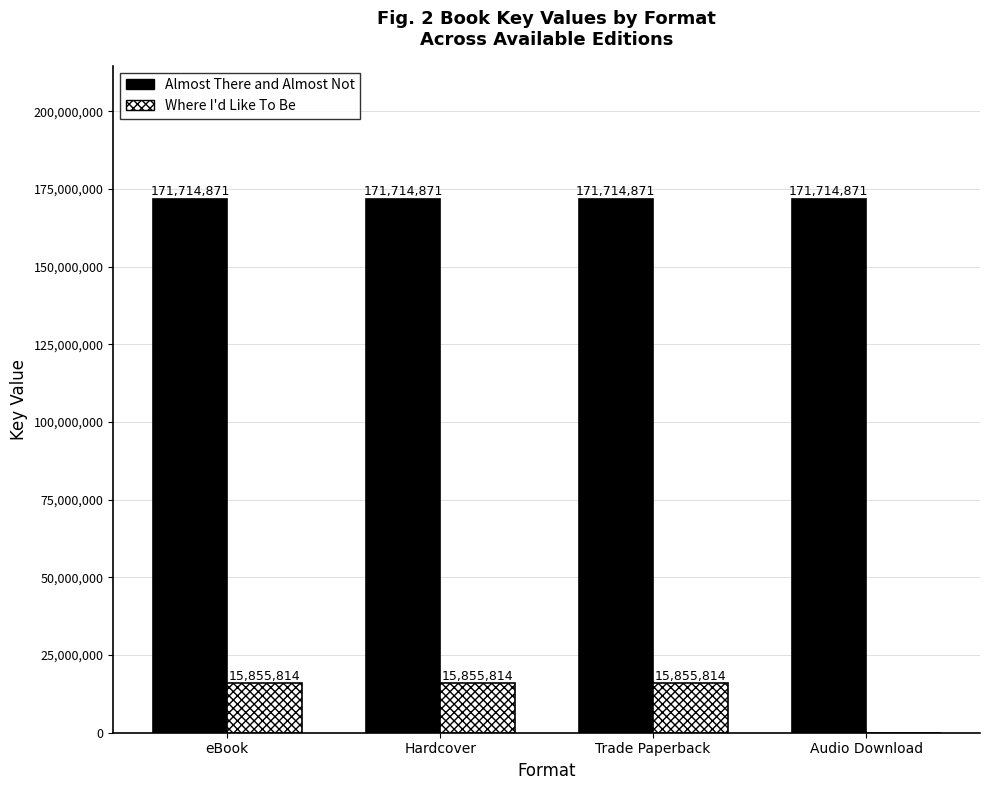

Between Hardcover and Audio Download, which series saw the biggest shift?

Where I'd Like To Be